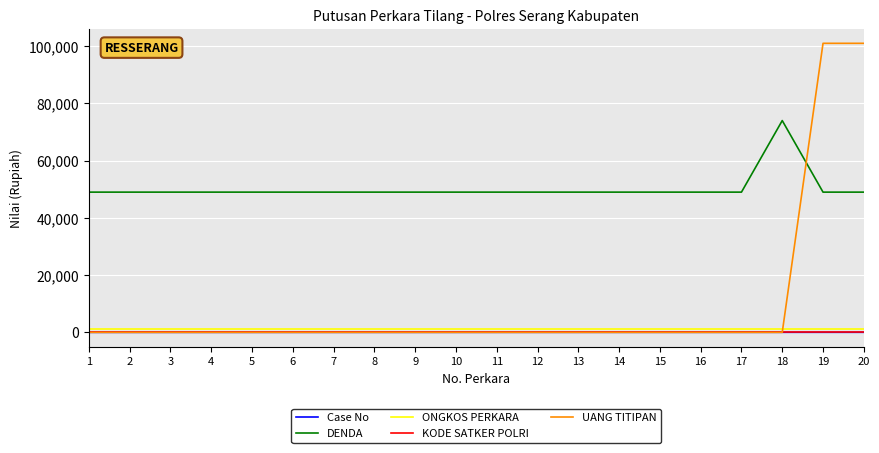

True or false: ONGKOS PERKARA and Case No intersect in this chart.

False